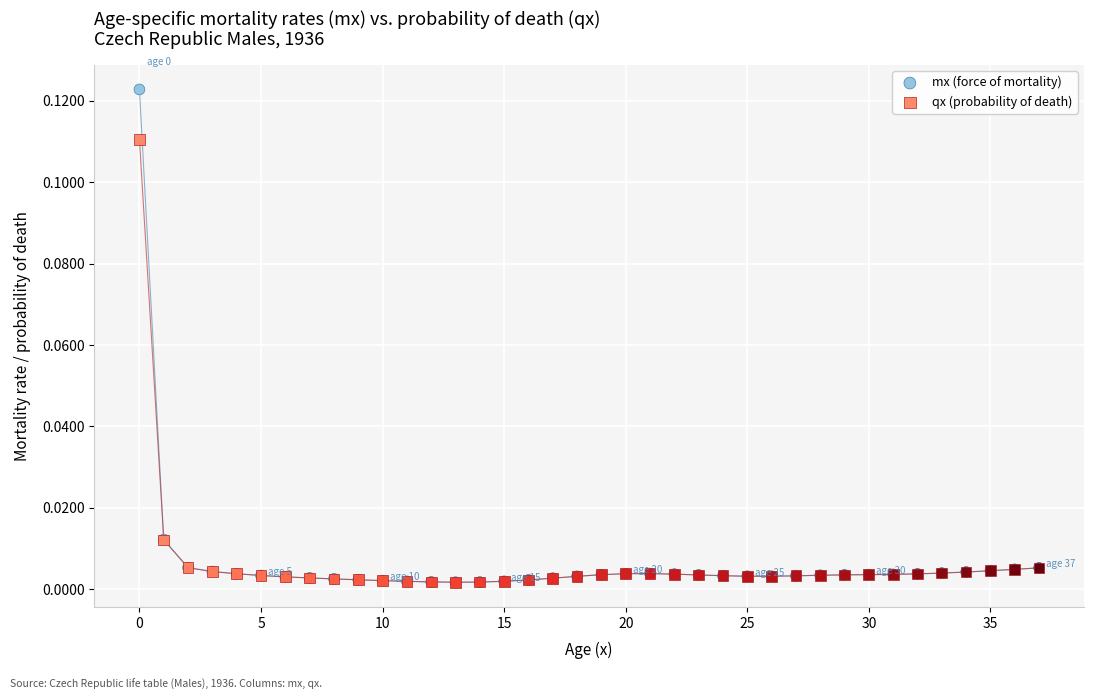

Which series reaches the maximum Y coordinate?

mx (force of mortality)